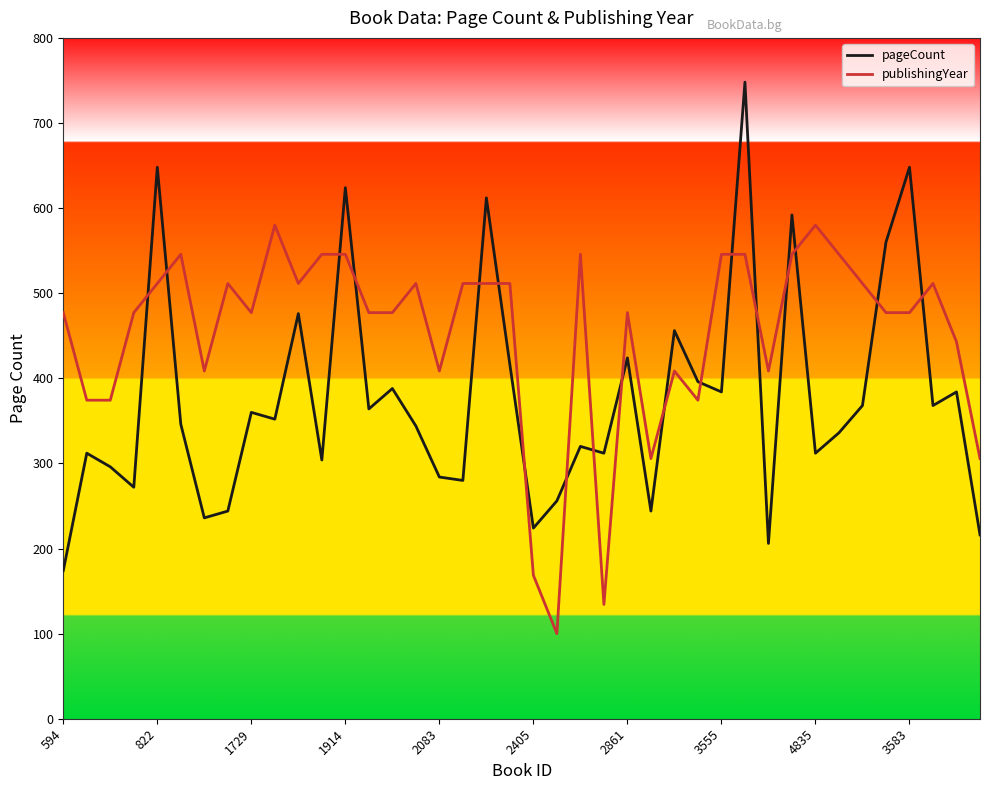

True or false: pageCount and publishingYear cross at least once.

True